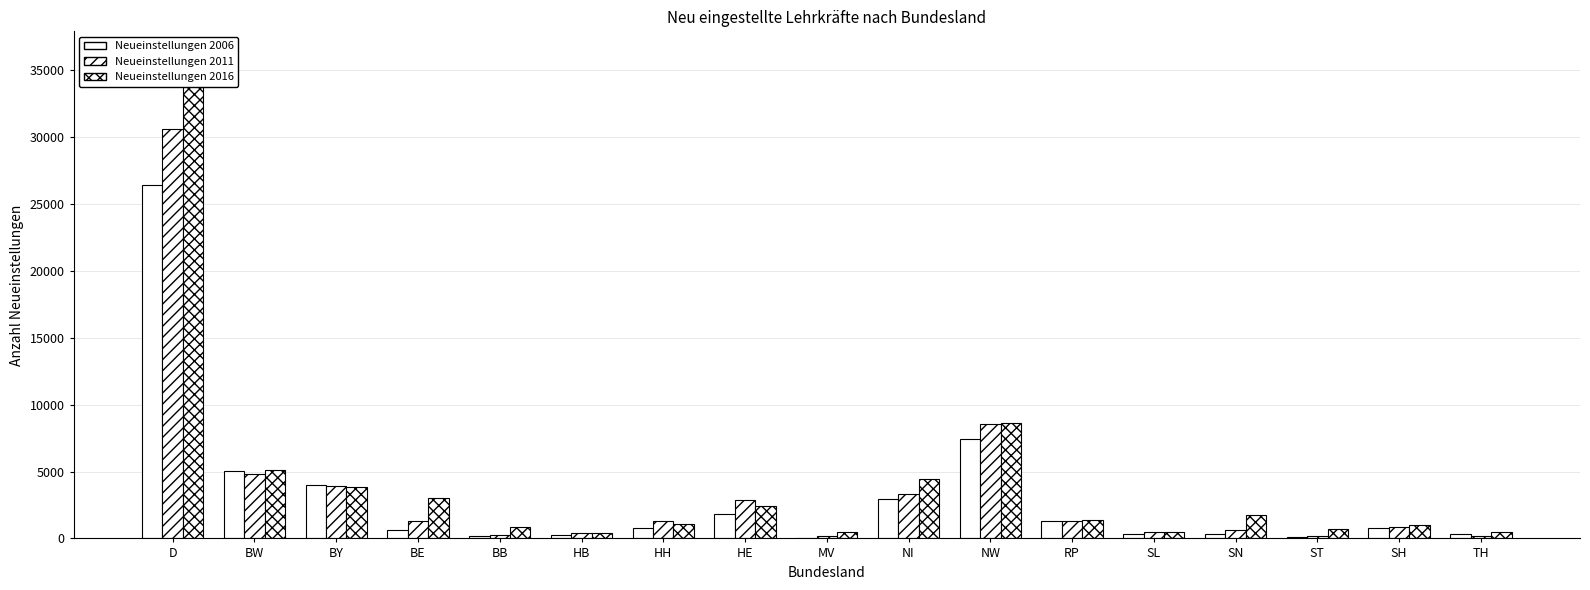

List the series in order of their peak value, highest first.

Neueinstellungen 2016, Neueinstellungen 2011, Neueinstellungen 2006